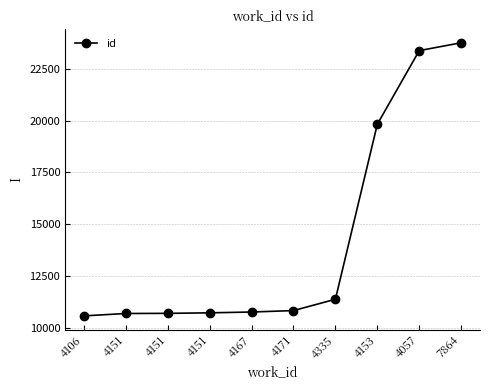

True or false: the data shows 10563 at 4106.

True